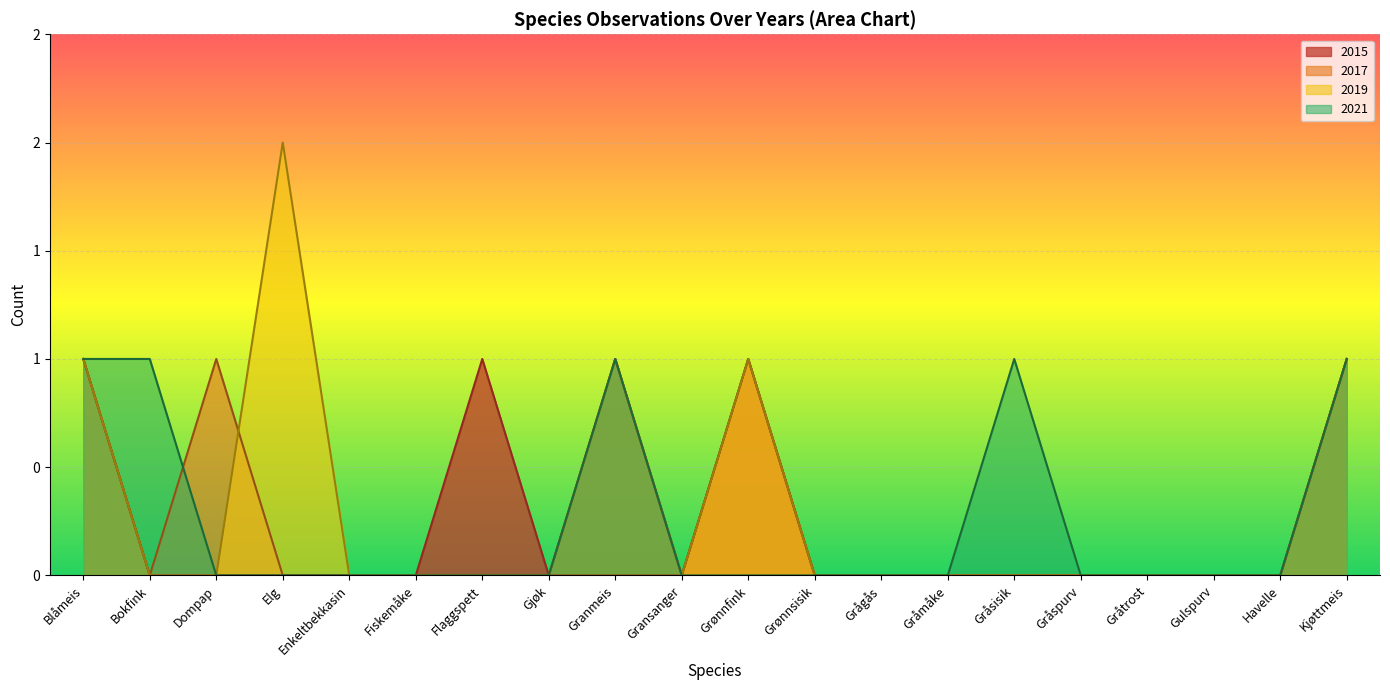

At which category does the chart reach its minimum across all series?

Blåmeis